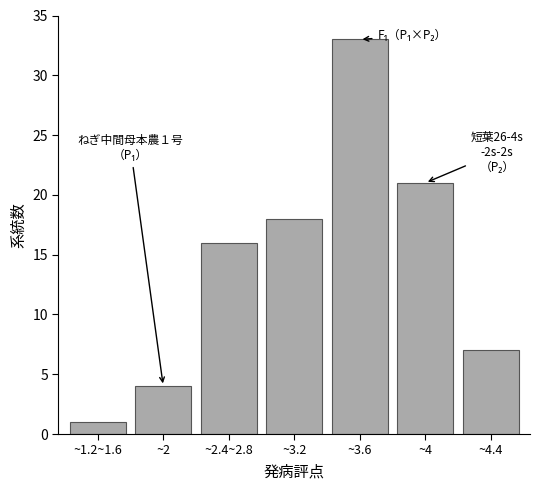

Reading right to left, list all the values displayed in this chart.

7	21	33	18	16	4	1